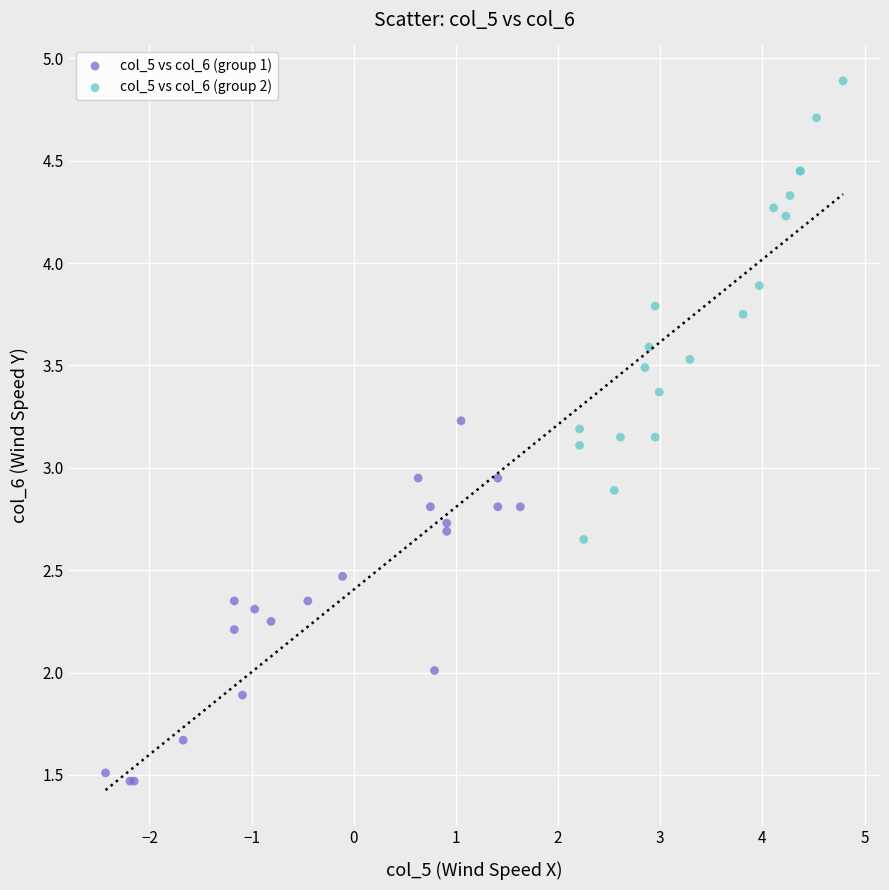

Which series has the largest Y range (max minus min)?

col_5 vs col_6 (group 2)